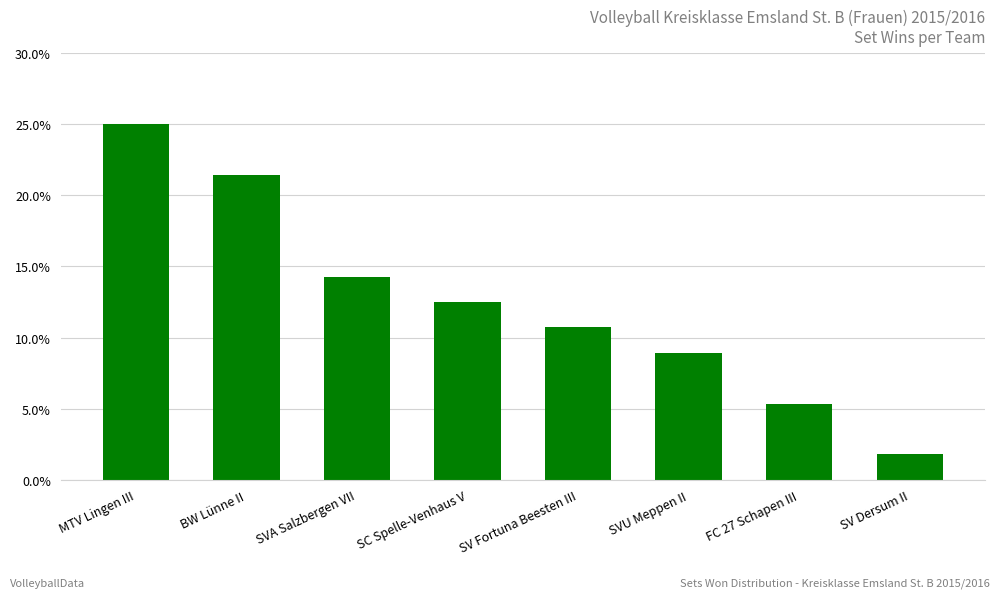

What is the value of the 3rd bar from the left?

0.1